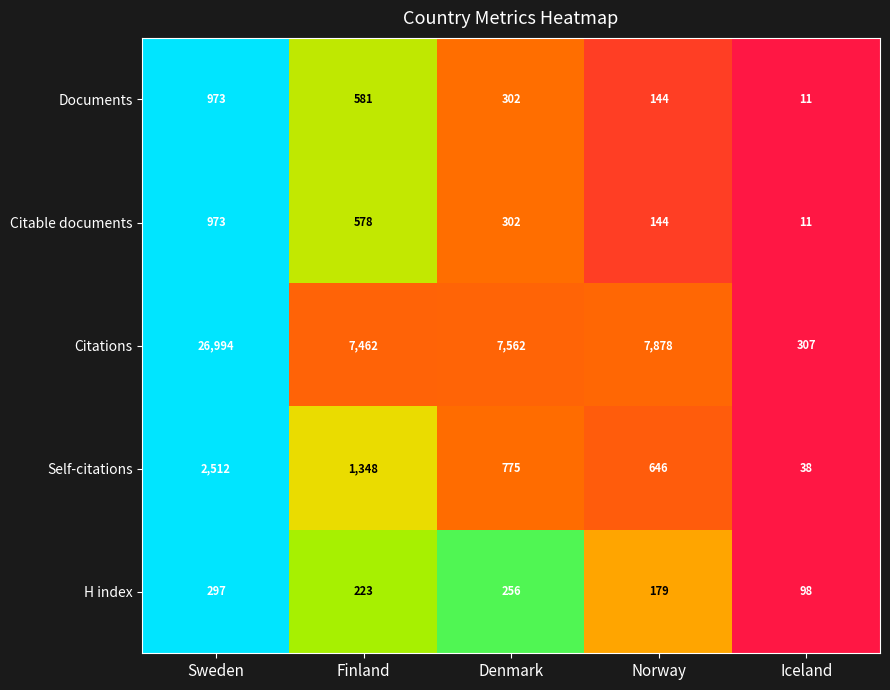

List the labels in order of Documents value, smallest first.

Iceland, Norway, Denmark, Finland, Sweden